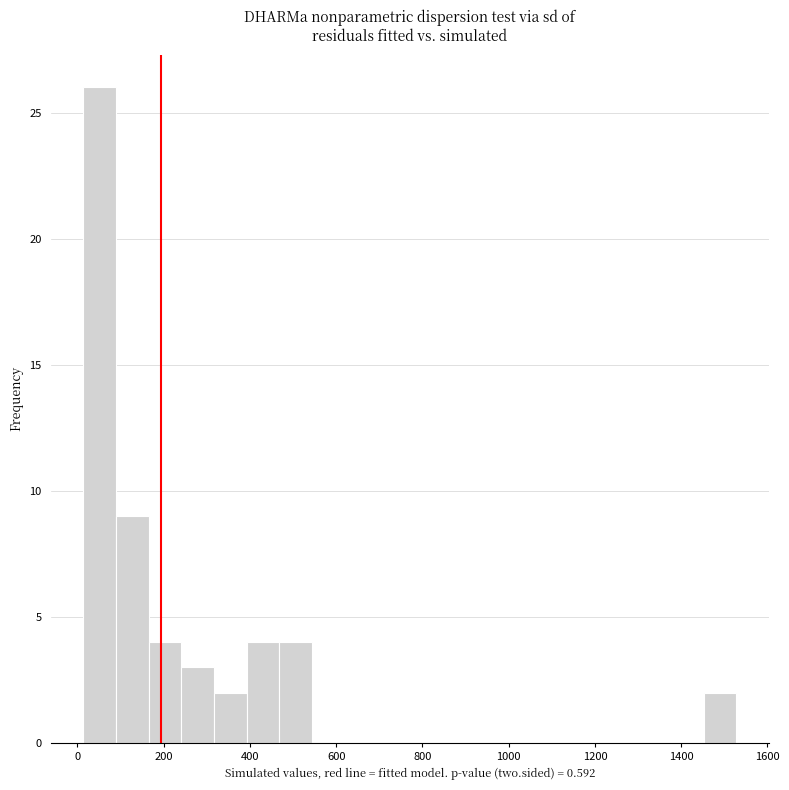

Read against the x-axis, roughly where is the centre of the tallest bar?

60